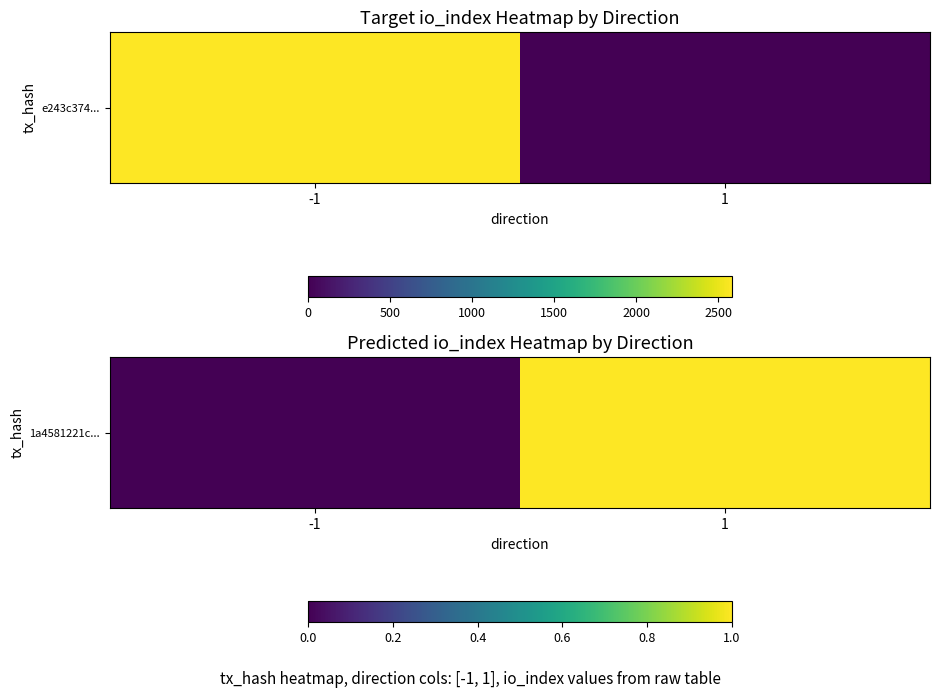

Reading right to left, extract all data points from this chart.

1	0